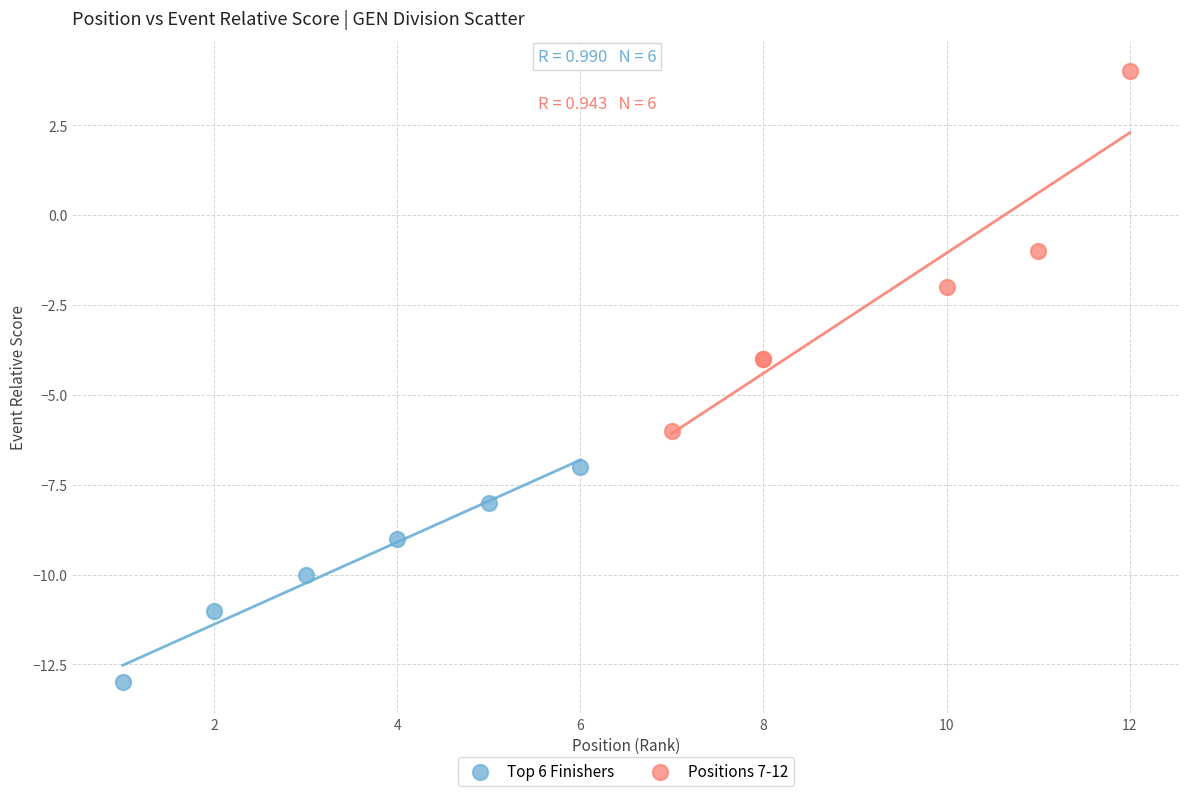

Which series contains the highest Y value?

Positions 7-12